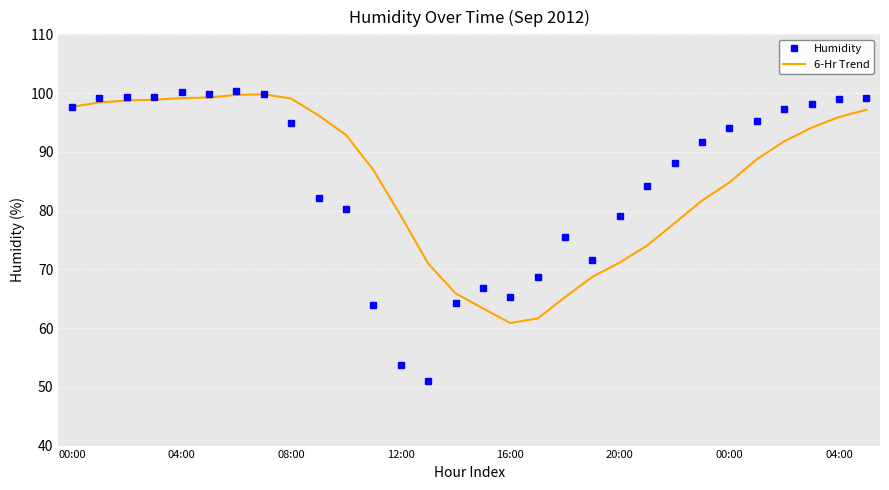

After their last crossing, which series has the higher values: Humidity or 6-Hr Trend?

Humidity